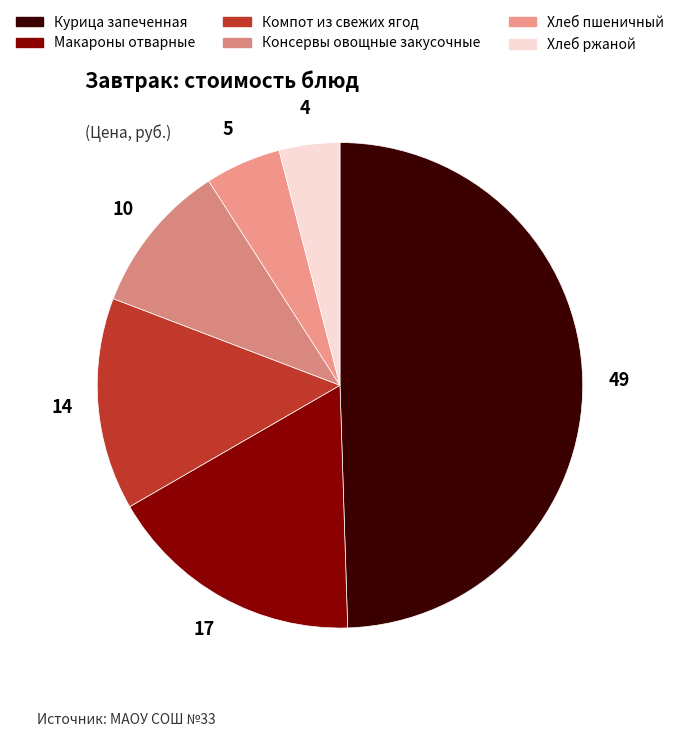

Count the number of slices in the pie.

6